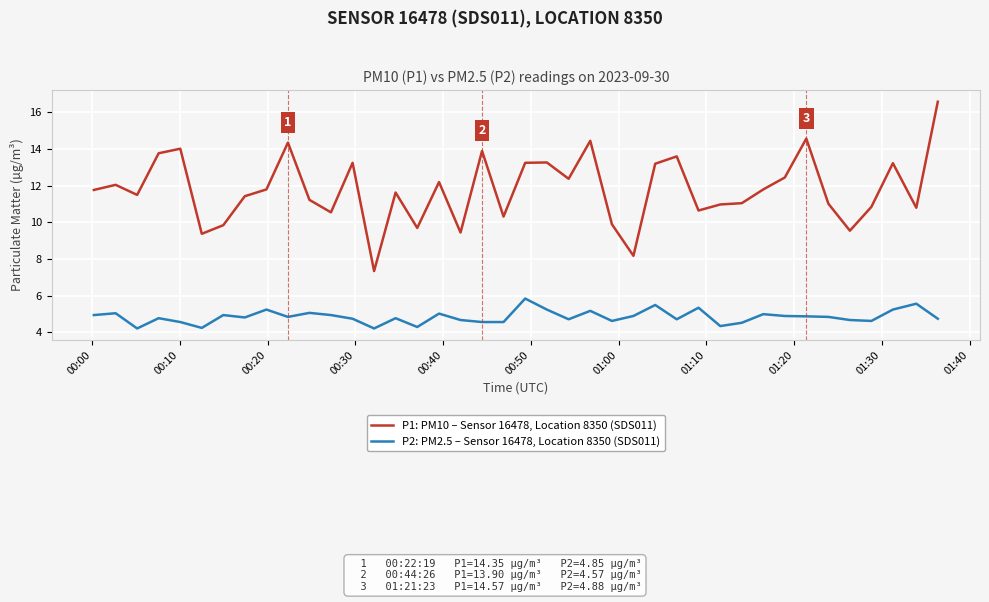

Which series has the widest spread of values?

P1: PM10 – Sensor 16478, Location 8350 (SDS011)